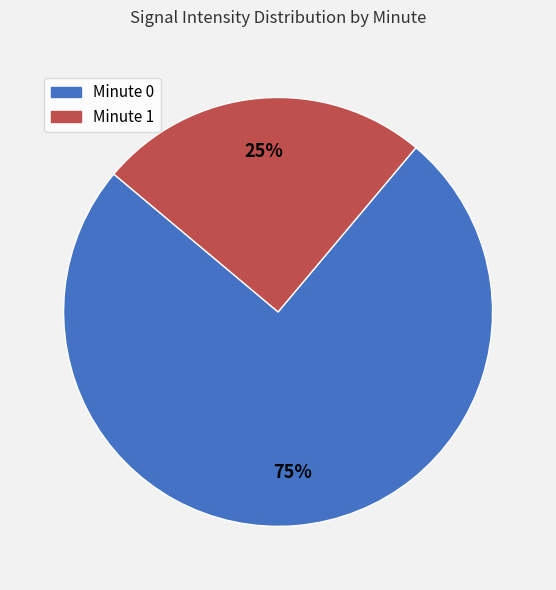

Do Minute 0 and Minute 1 together represent more than half of the pie?

Yes